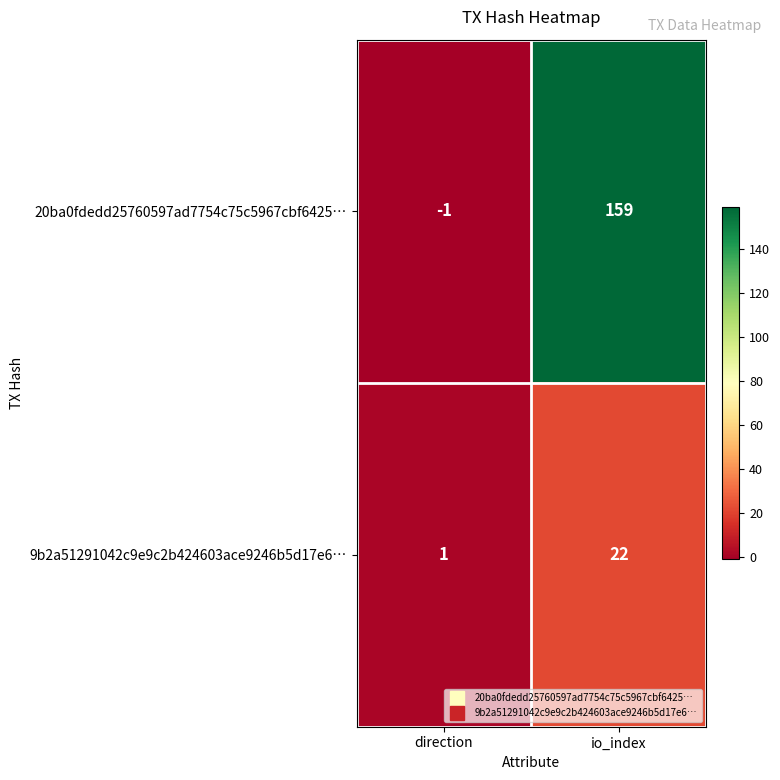

At which category does the chart reach its peak across all series?

io_index